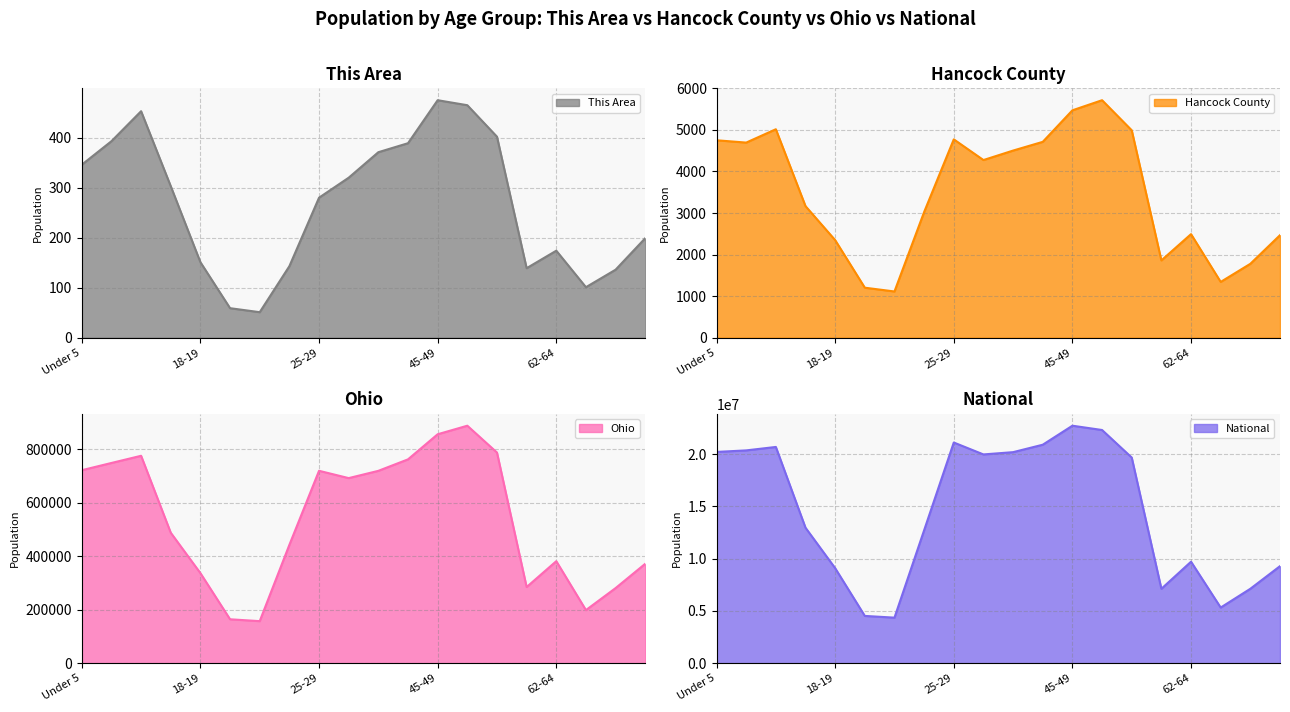

Does the chart display data point markers on the line(s)?

No